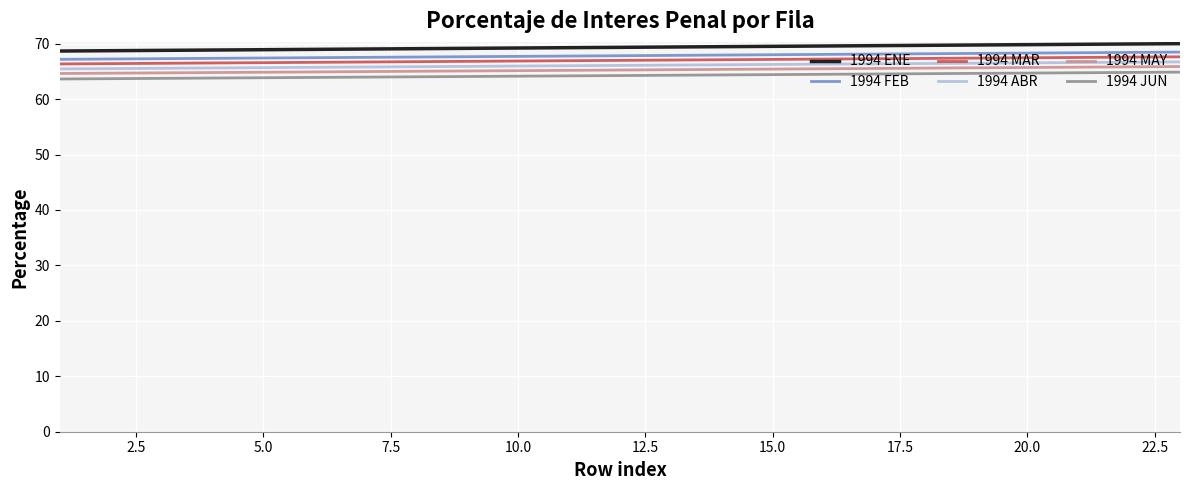

How many distinct data groups are displayed?

6